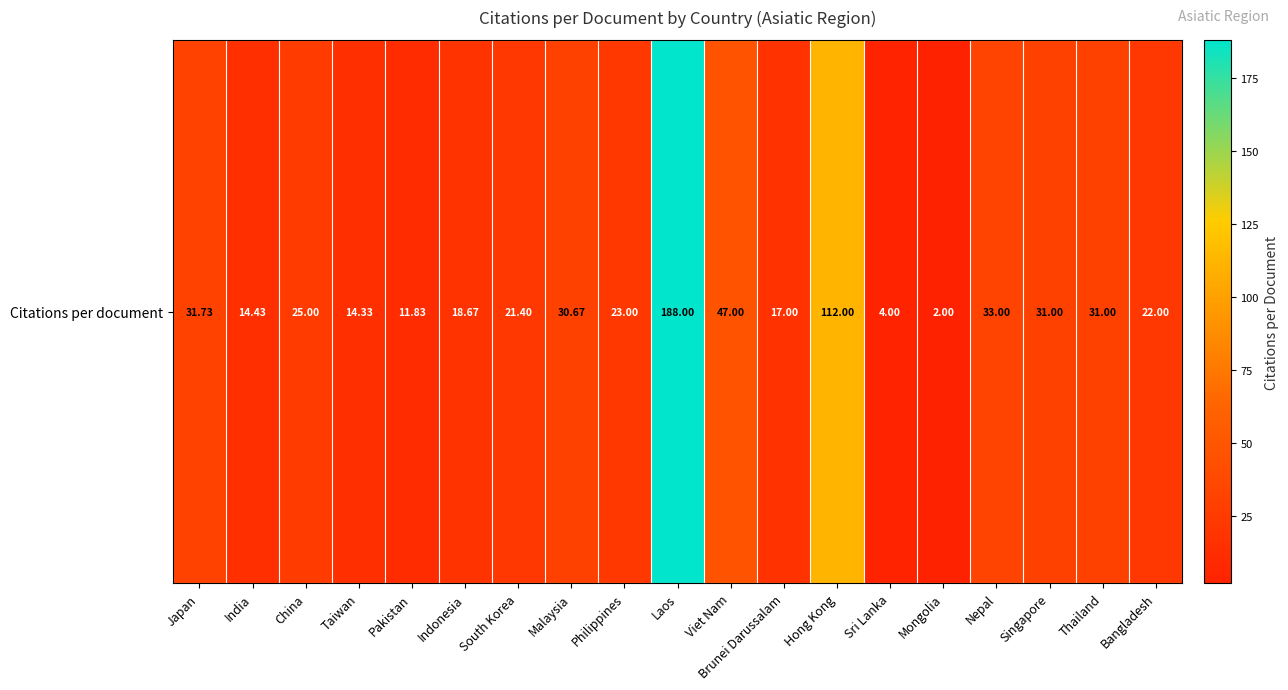

Reading left to right, extract all data points from this chart.

Japan=31.7	India=14.4	China=25.0	Taiwan=14.3	Pakistan=11.8	Indonesia=18.7	South Korea=21.4	Malaysia=30.7	Philippines=23.0	Laos=188.0	Viet Nam=47.0	Brunei Darussalam=17.0	Hong Kong=112.0	Sri Lanka=4.0	Mongolia=2.0	Nepal=33.0	Singapore=31.0	Thailand=31.0	Bangladesh=22.0